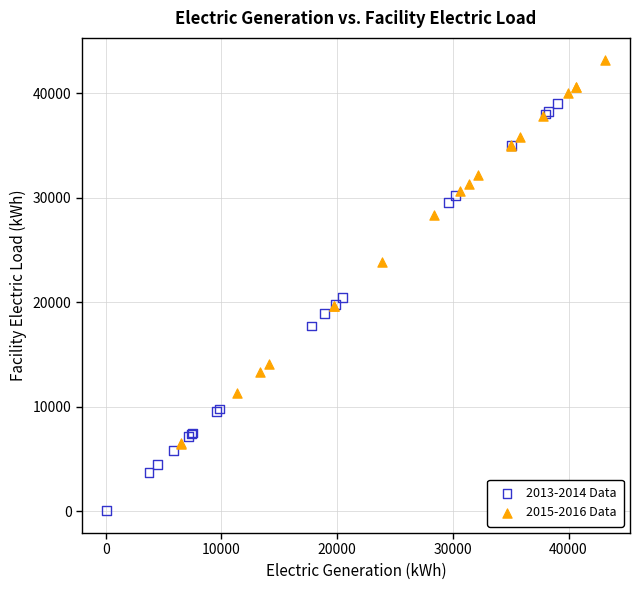

Which series has the widest spread of Y values?

2013-2014 Data